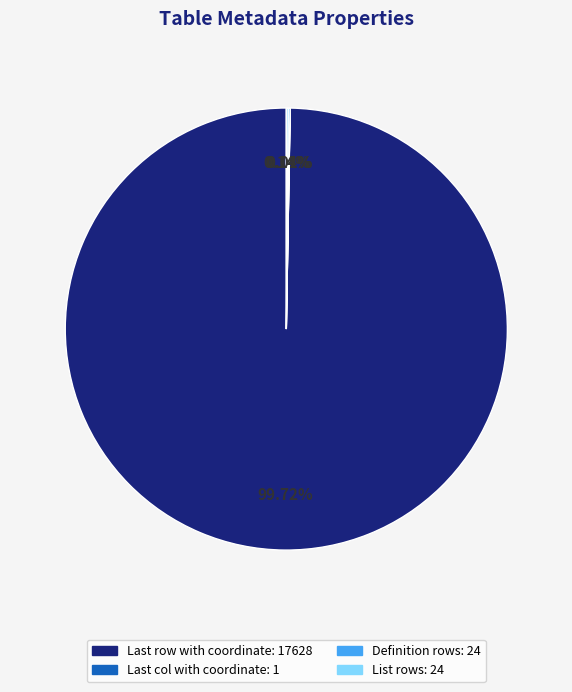

Which category has the biggest portion of the pie?

Last row with coordinate